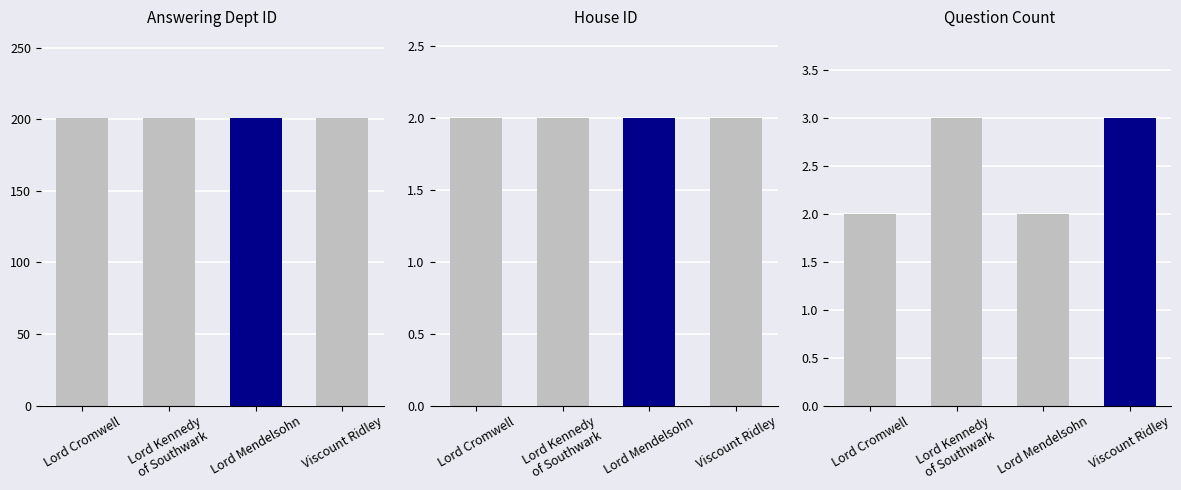

How many groups of bars are there?

4